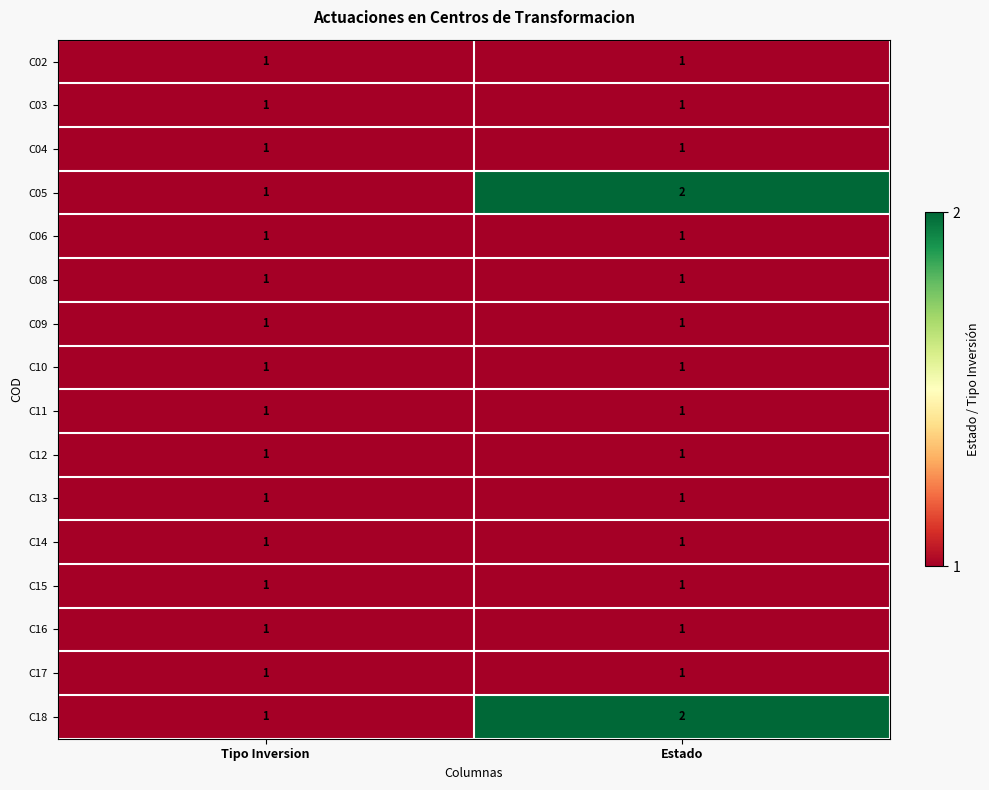

List the labels in order of C05 value, largest first.

Estado, Tipo Inversion